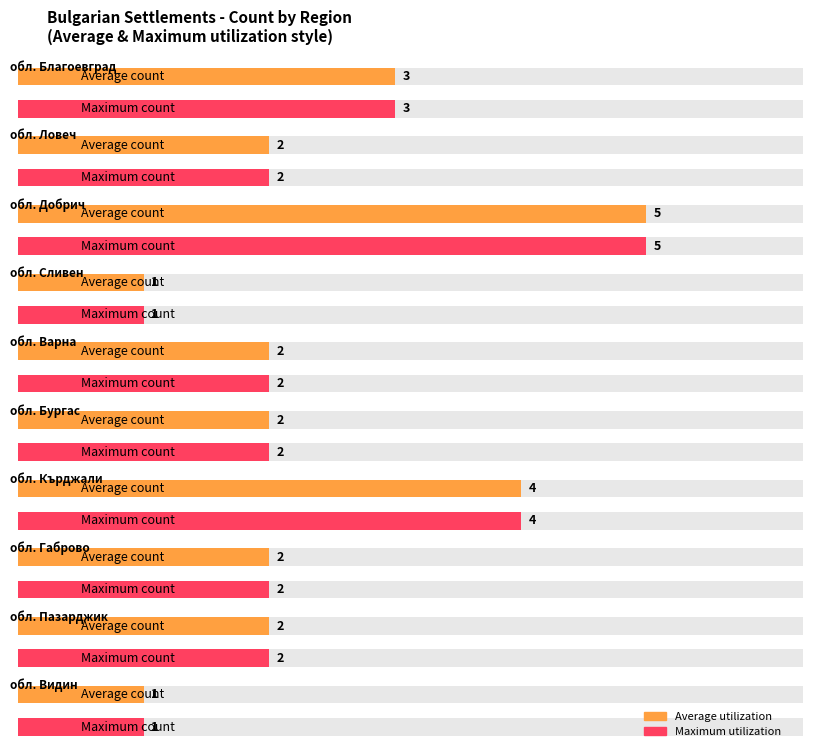

What are all the series names shown in the legend?

Average utilization, Maximum utilization